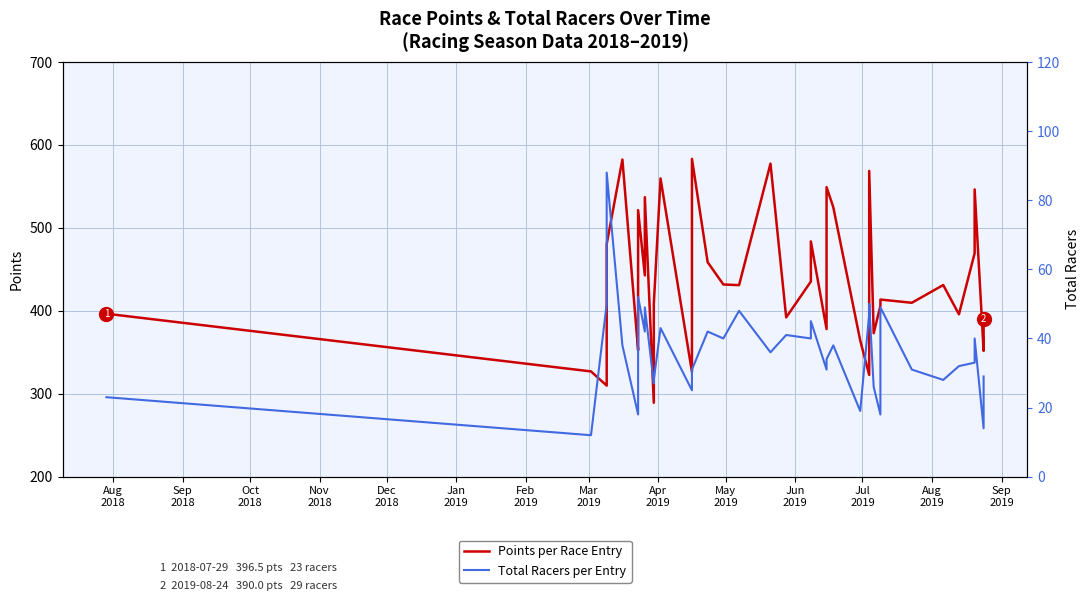

Does the chart display data point markers on the line(s)?

No